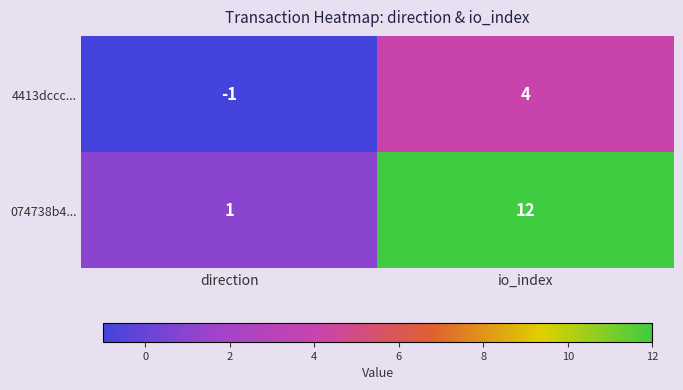

What is the minimum value shown in the chart?

-1